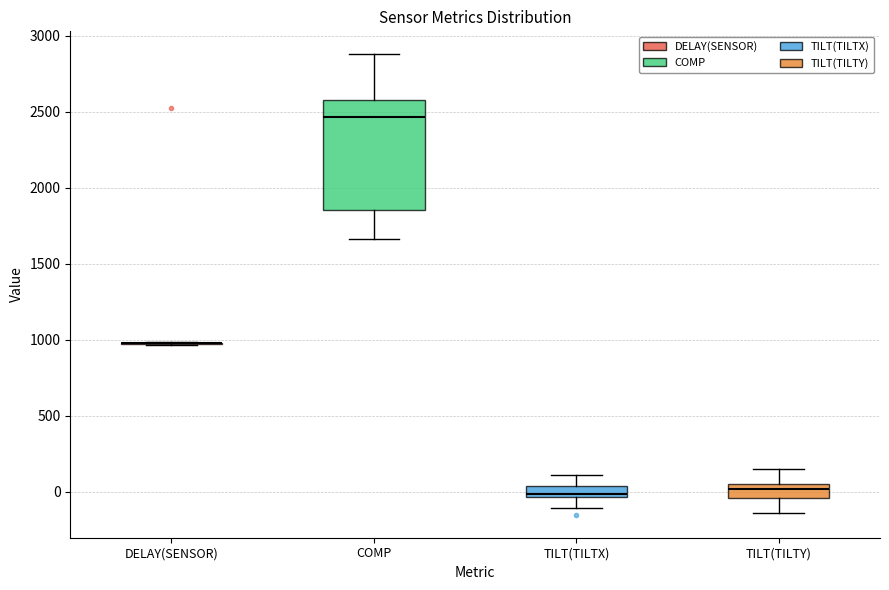

Comparing the boxes themselves (not the whiskers), which one is the tallest?

COMP